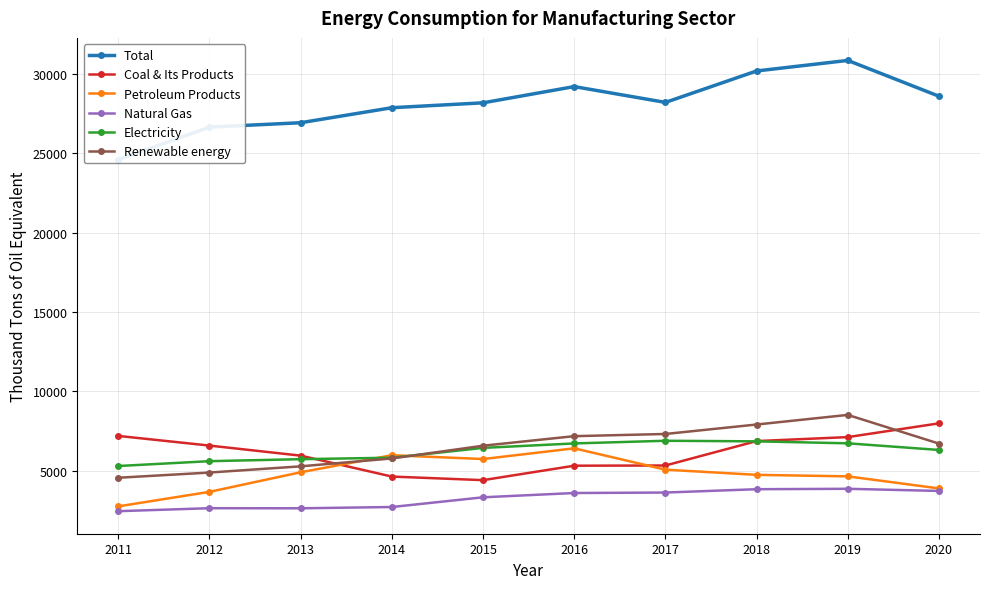

What is the value of the Coal & Its Products point at the 1st from the left?

7190